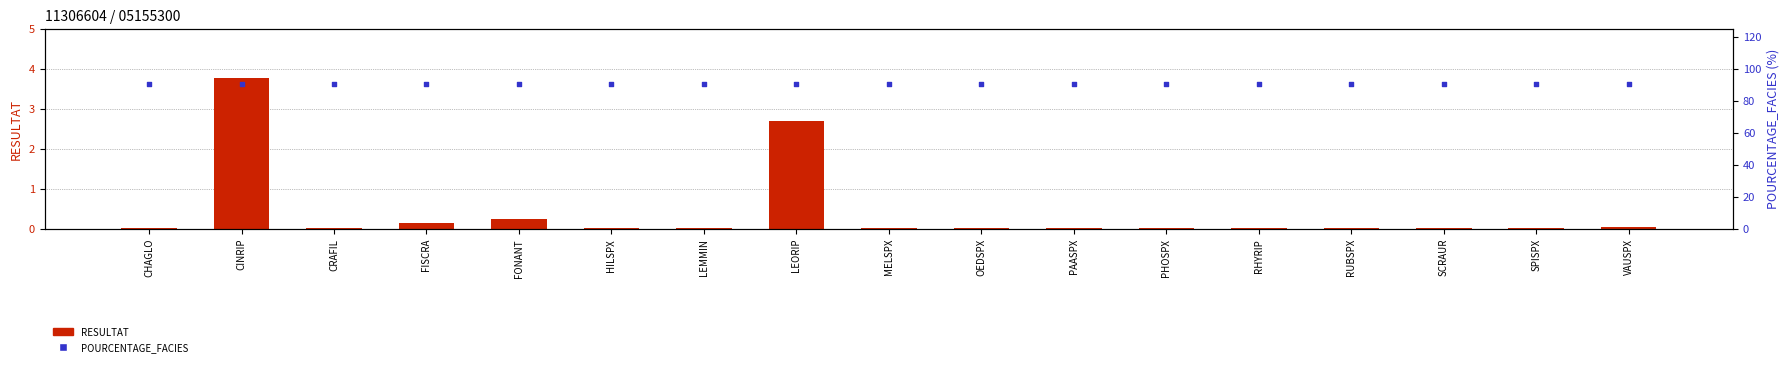

Which series reaches the minimum Y coordinate?

RESULTAT